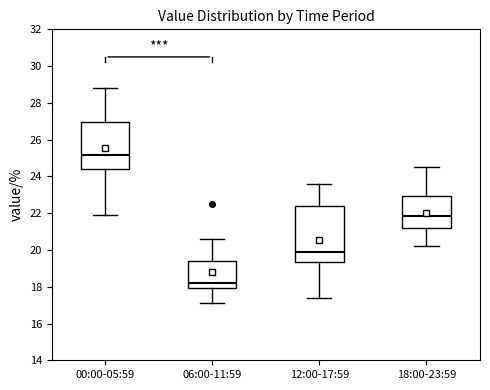

Reading left to right, read every box against the y-axis: the position of its median line, the range the box covers, and the ends of its whiskers. The values are not printed on the chart, so give them approximately, as read against the axis.

00:00-05:59: median 25.2, box 24.4 to 27.0, whiskers 22.0 to 28.8
06:00-11:59: median 18.2, box 18.0 to 19.4, whiskers 17.2 to 20.6
12:00-17:59: median 20.0, box 19.4 to 22.4, whiskers 17.4 to 23.6
18:00-23:59: median 21.8, box 21.2 to 23.0, whiskers 20.2 to 24.6